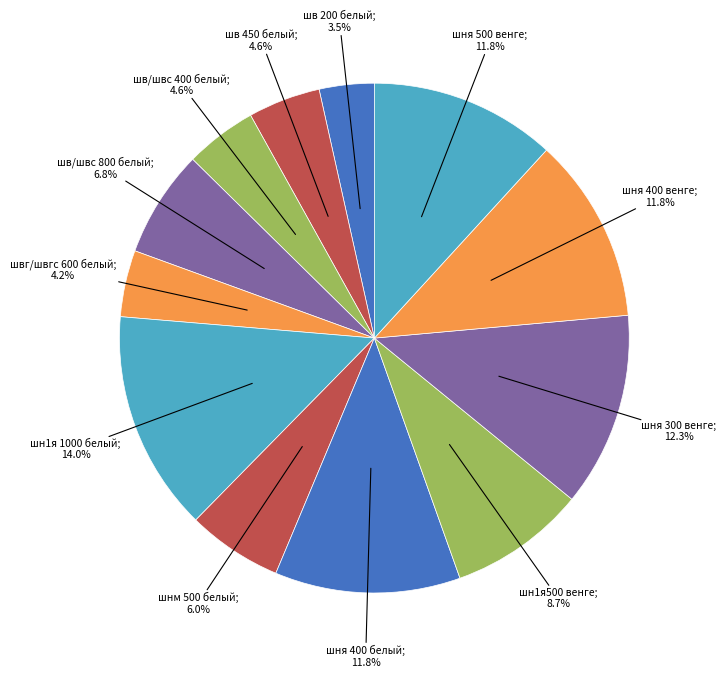

Is there any slice that represents more than half of the pie?

No